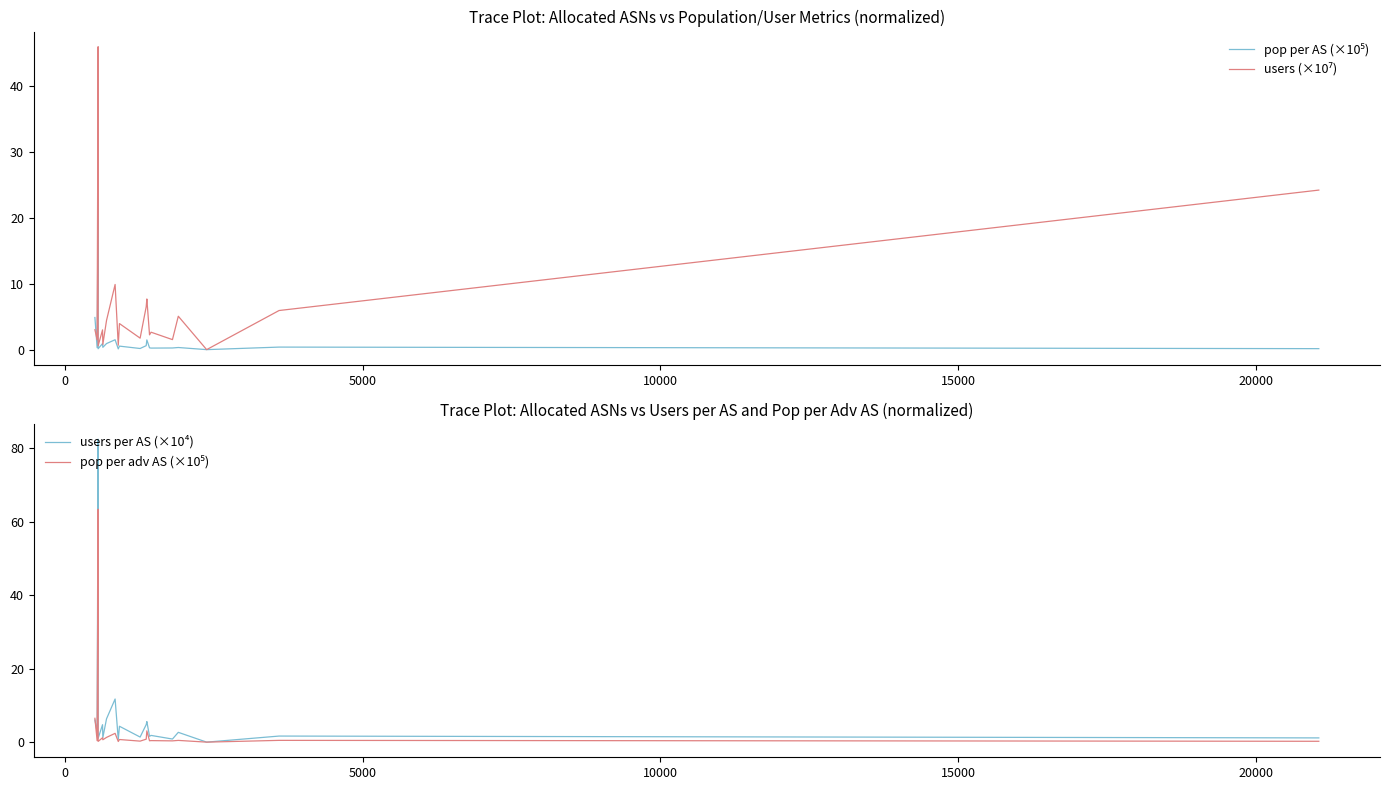

In pop per adv AS (×10⁵), how many points are higher than both neighbors (excluding endpoints)?

8